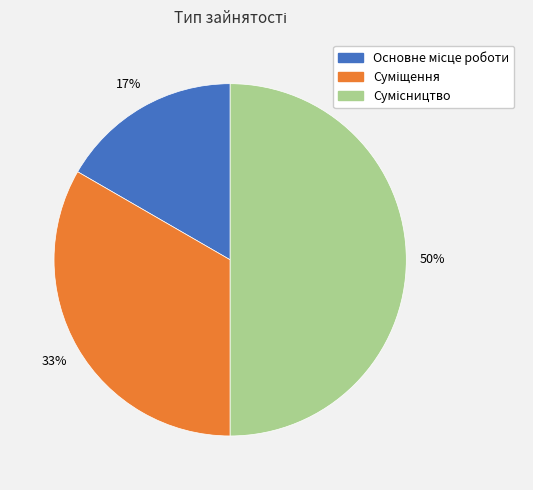

To the nearest percent, what is the average slice percentage?

33%